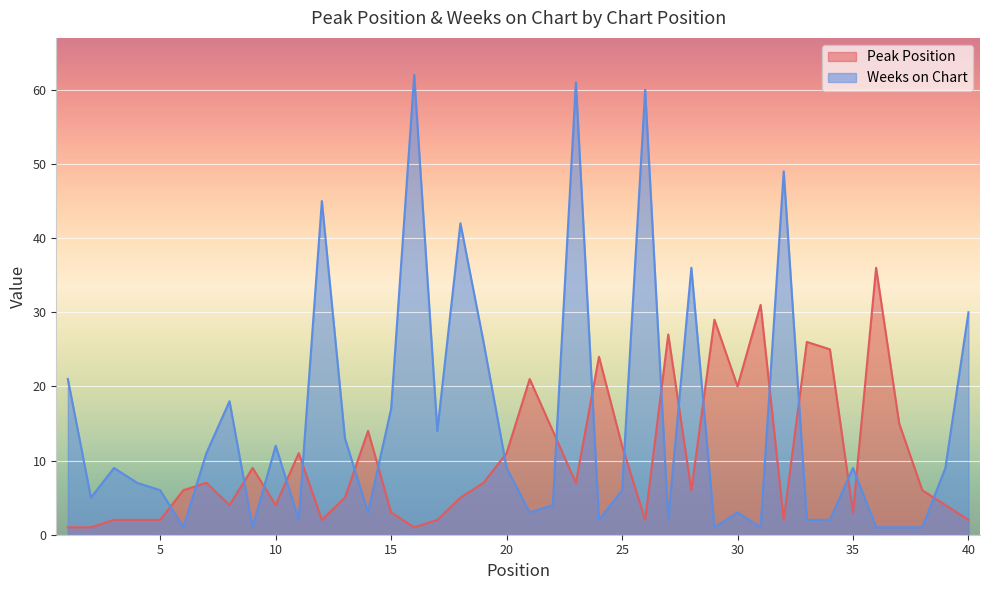

Reading left to right, list all the values displayed in this chart.

Peak Position: 1=1	2=1	3=2	4=2	5=2	6=6	7=7	8=4	9=9	10=4	11=11	12=2	13=5	14=14	15=3	16=1	17=2	18=5	19=7	20=11	21=21	22=14	23=7	24=24	25=12	26=2	27=27	28=6	29=29	30=20	31=31	32=2	33=26	34=25	35=3	36=36	37=15	38=6	39=4	40=2
Weeks on Chart: 1=21	2=5	3=9	4=7	5=6	6=1	7=11	8=18	9=1	10=12	11=2	12=45	13=13	14=3	15=17	16=62	17=14	18=42	19=26	20=9	21=3	22=4	23=61	24=2	25=6	26=60	27=2	28=36	29=1	30=3	31=1	32=49	33=2	34=2	35=9	36=1	37=1	38=1	39=9	40=30